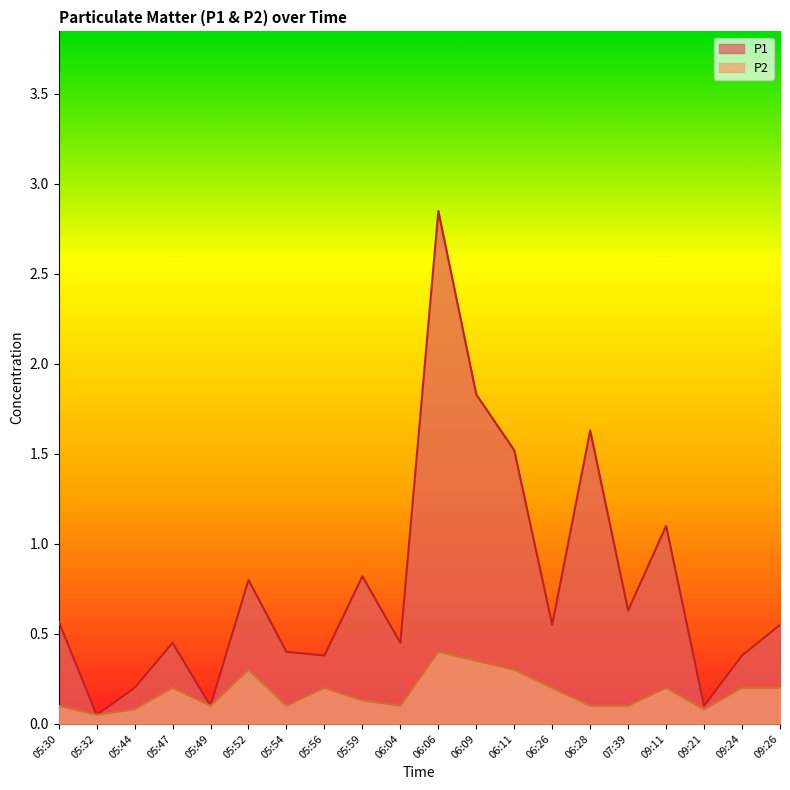

Between 05:32 and 06:09, which series saw the biggest shift?

P1